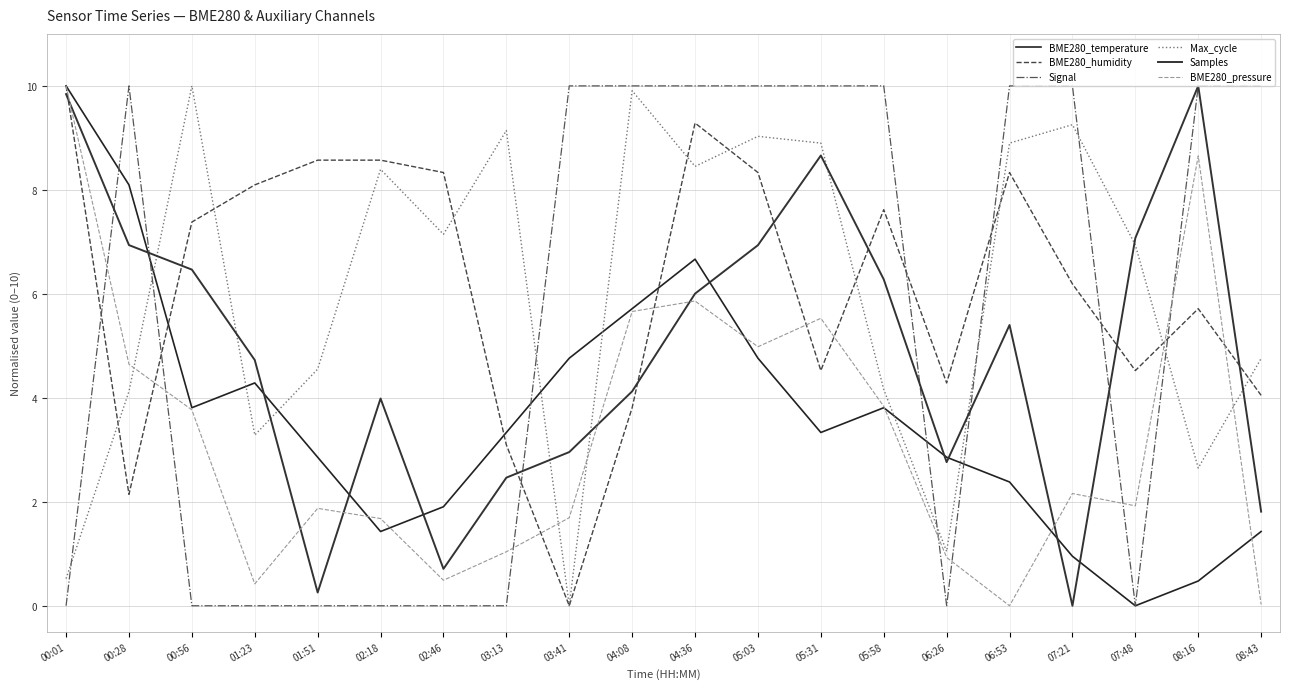

What position from the right is 07:21?

4